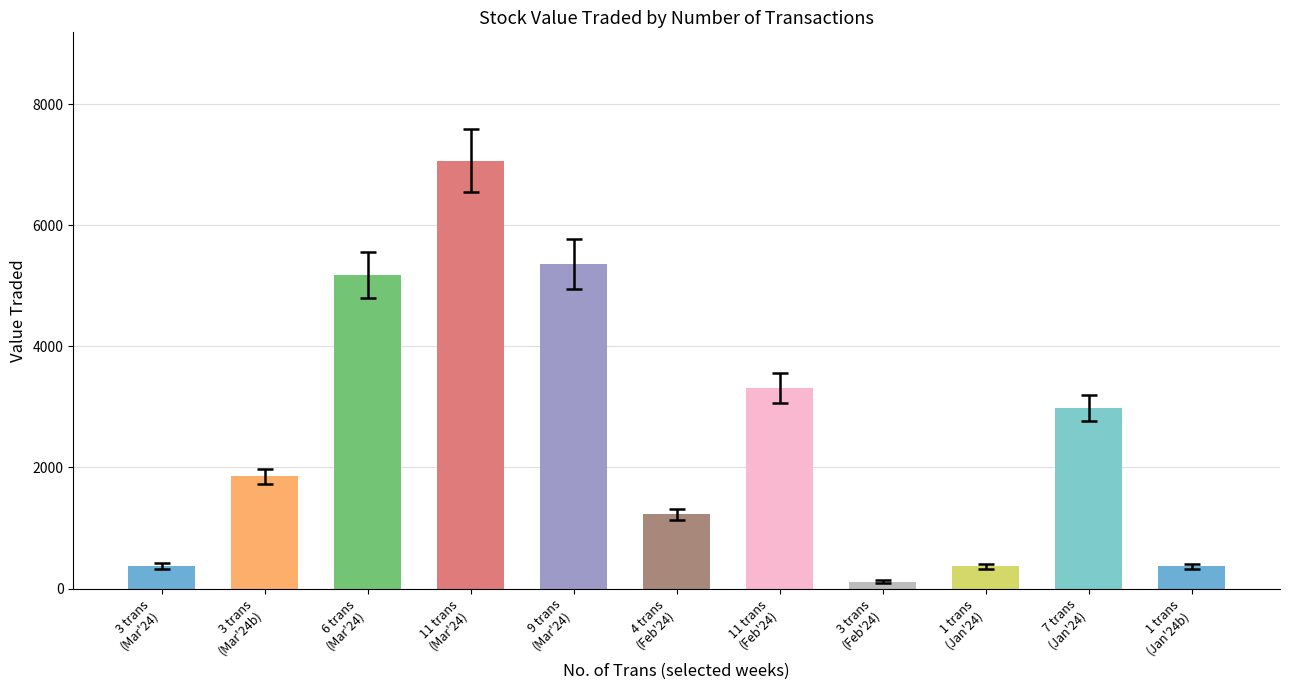

What is the value of the 3rd bar from the left?

5172